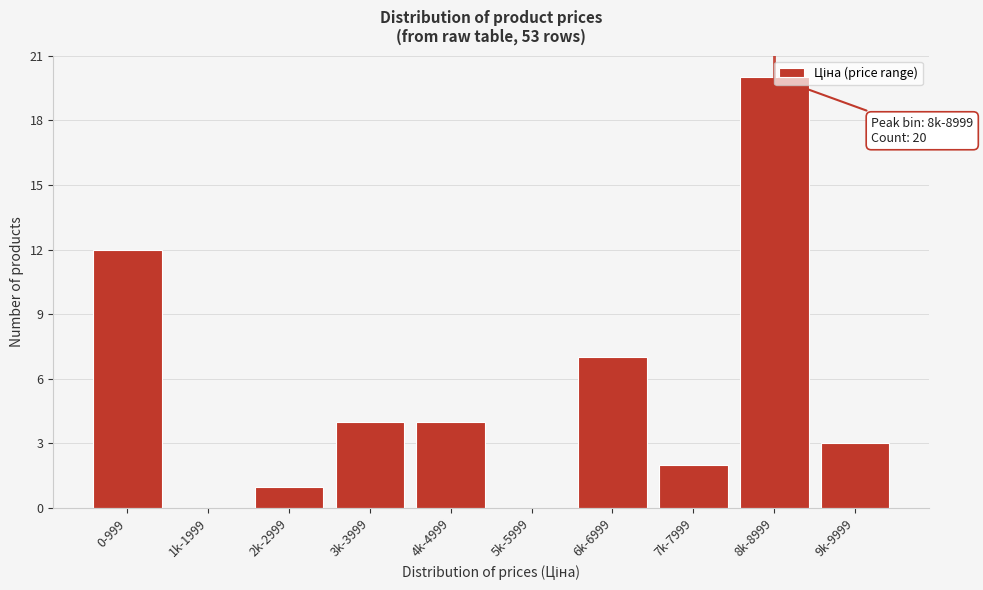

What is the change in value from 2k-2999 to 4k-4999?

+3